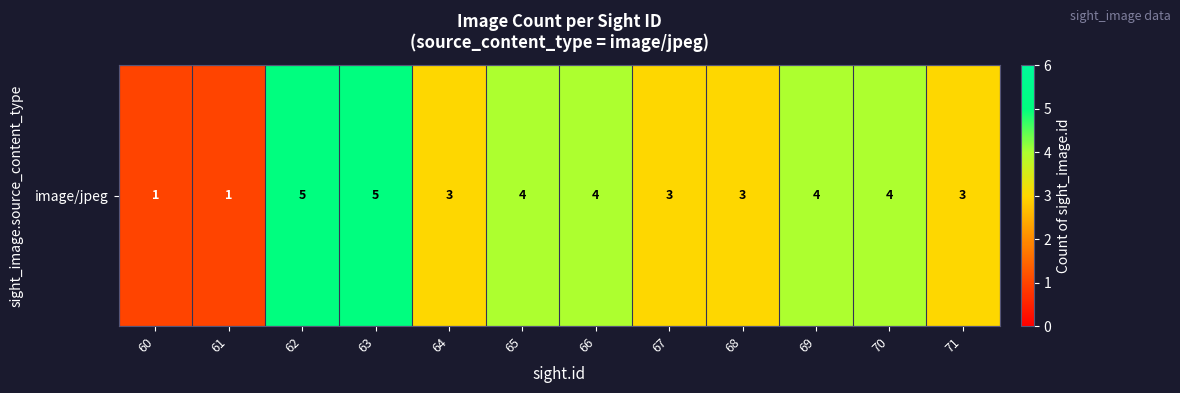

How many values exceed 4?

2